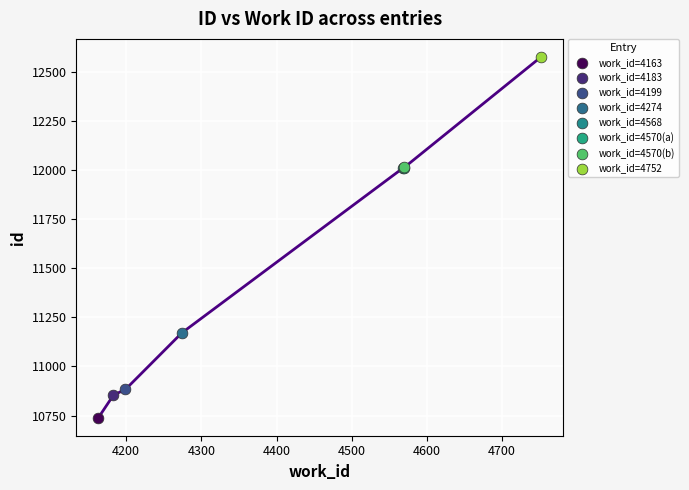

Between 4600 and 4300, which is larger?

4600